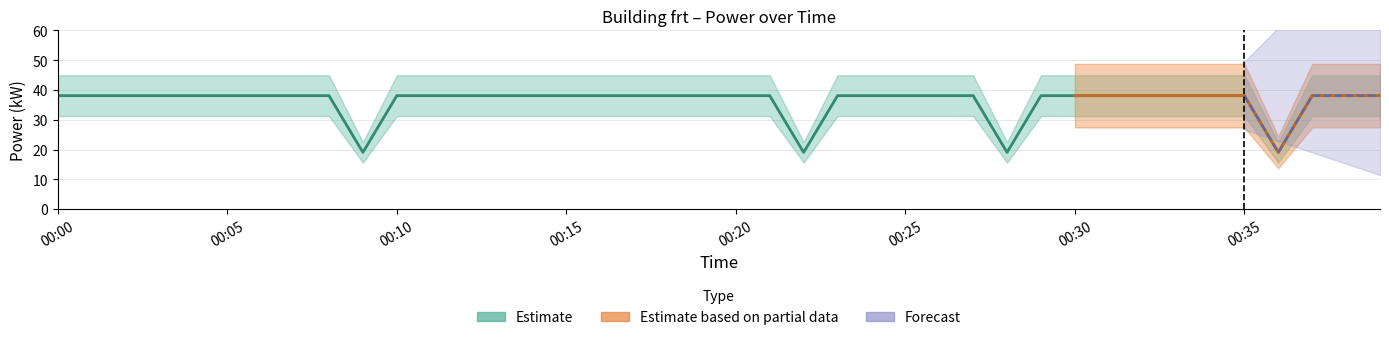

Reading left to right, extract all data points from this chart.

38.1	38.1	38.1	38.1	38.1	38.1	38.1	38.1	38.1	19.1	38.1	38.1	38.1	38.1	38.1	38.1	38.1	38.1	38.1	38.1	38.1	38.1	19.1	38.1	38.1	38.1	38.1	38.1	19.1	38.1	38.1	38.1	38.1	38.1	38.1	38.1	19.1	38.1	38.1	38.1